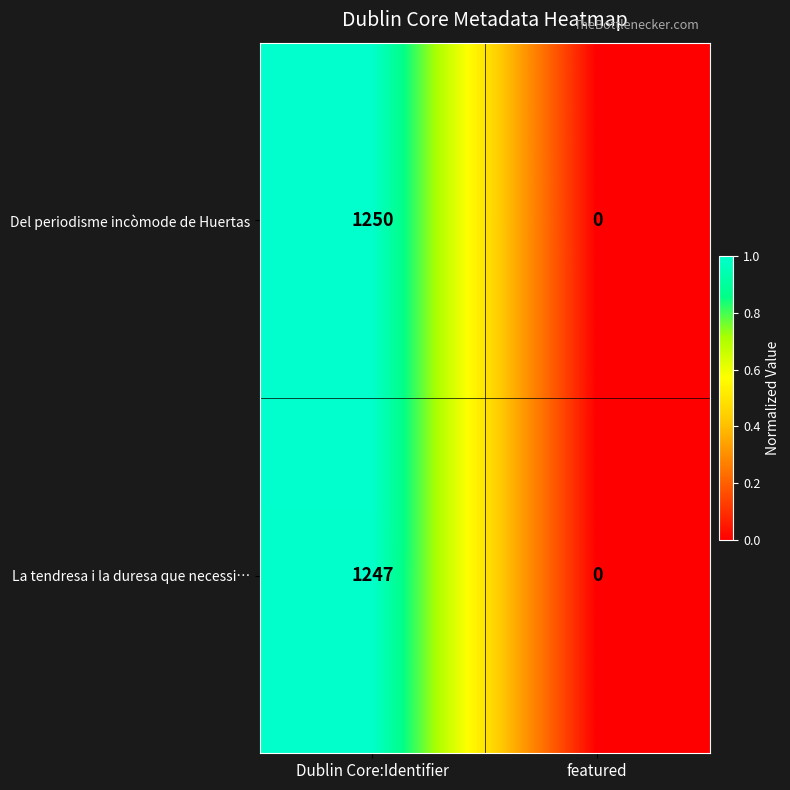

The Del periodisme incòmode de Huertas series shows 1250 at Dublin Core:Identifier. True or false?

True